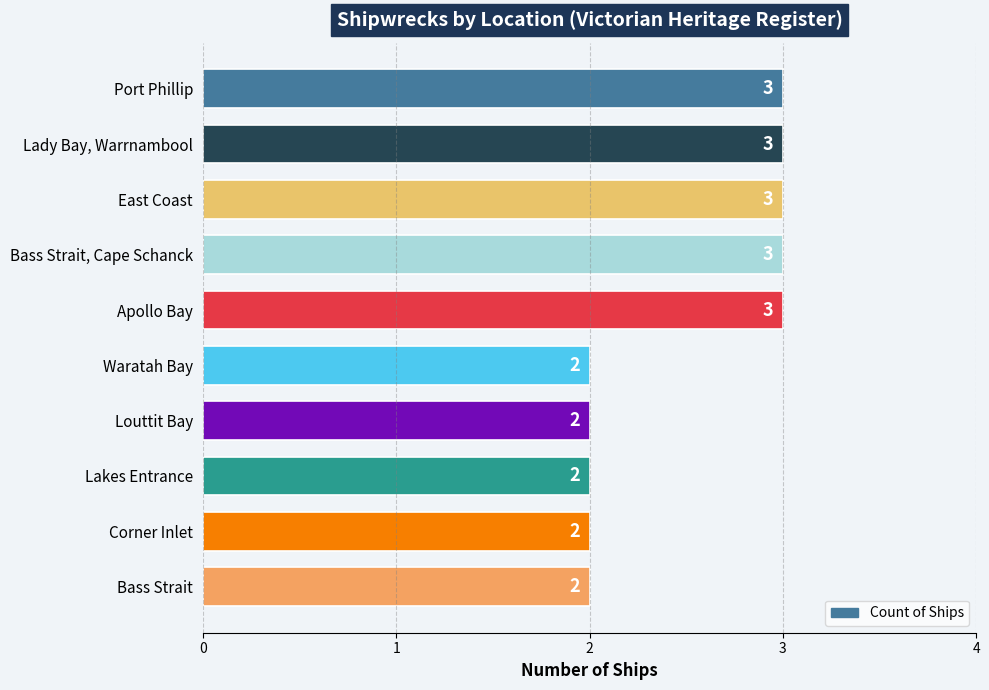

The value at Lakes Entrance is 2. True or false?

True